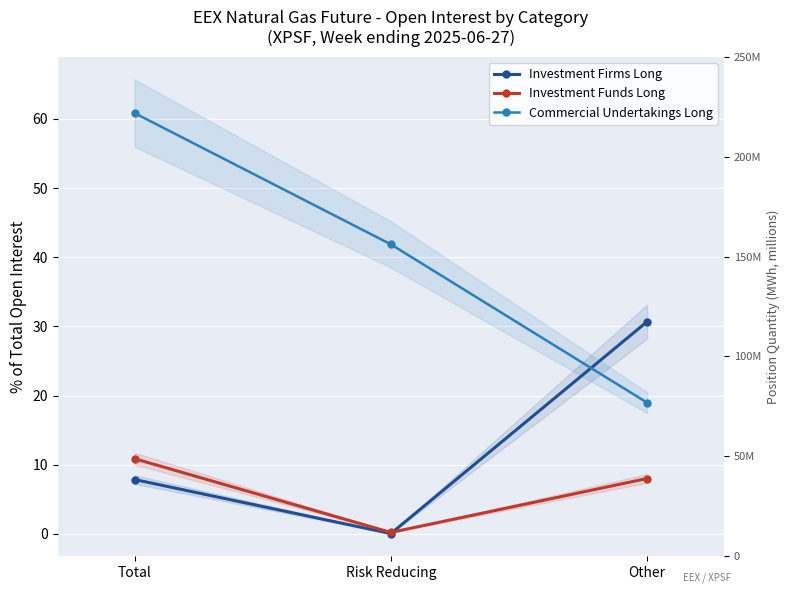

How many lines are shown in the chart?

3